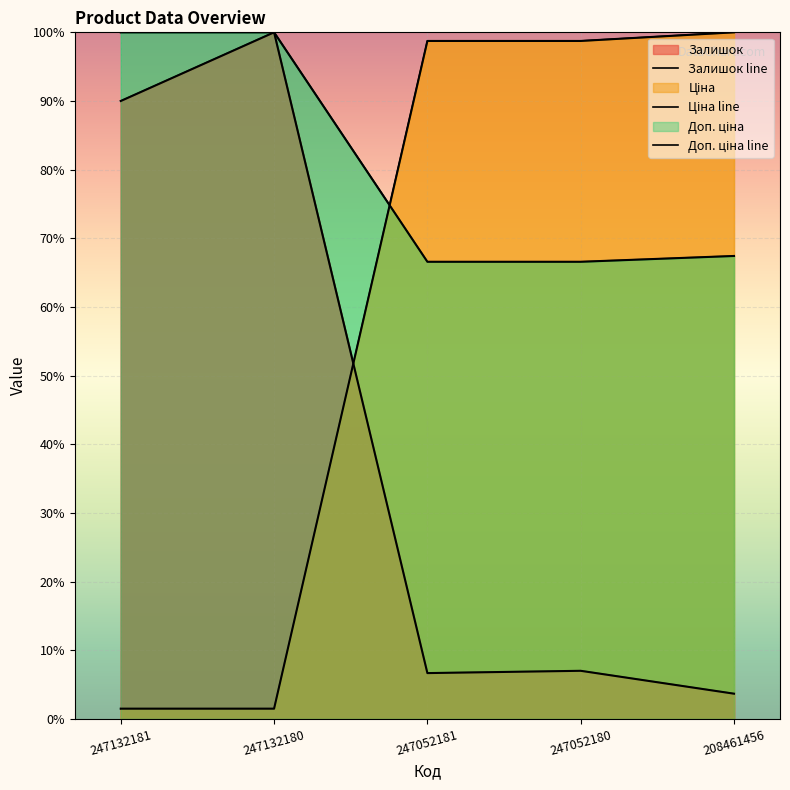

What is the value of the Ціна point at the 3rd from the left?

98.7